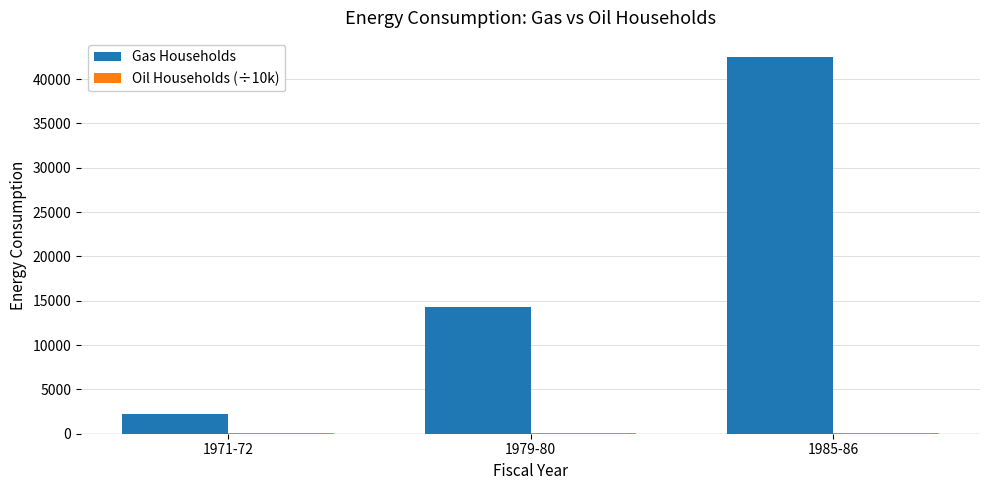

At which category is the sum across all series the highest?

1985-86